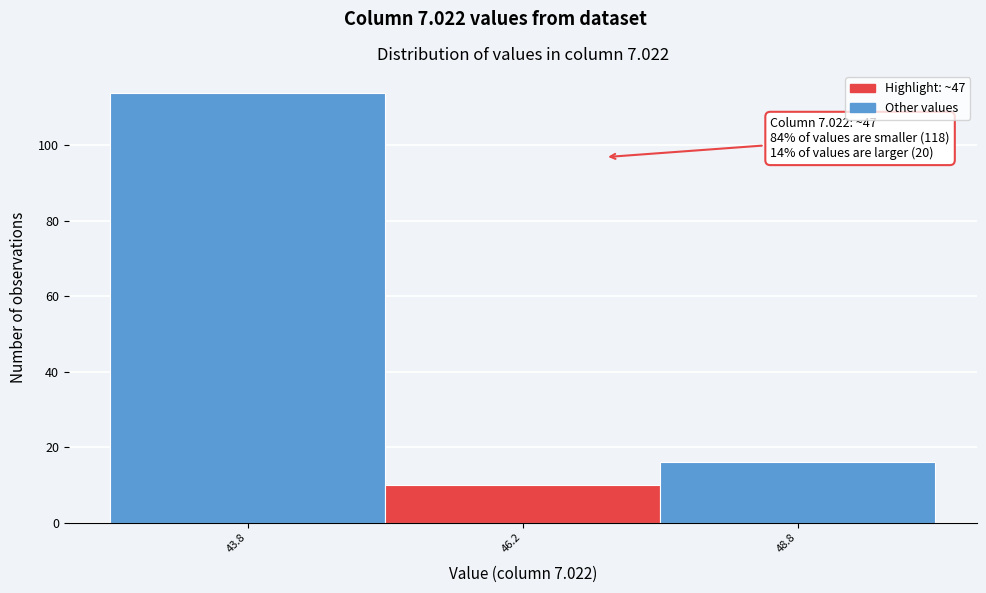

Which range on the x-axis has the tallest bar?

42.5 to 45.0